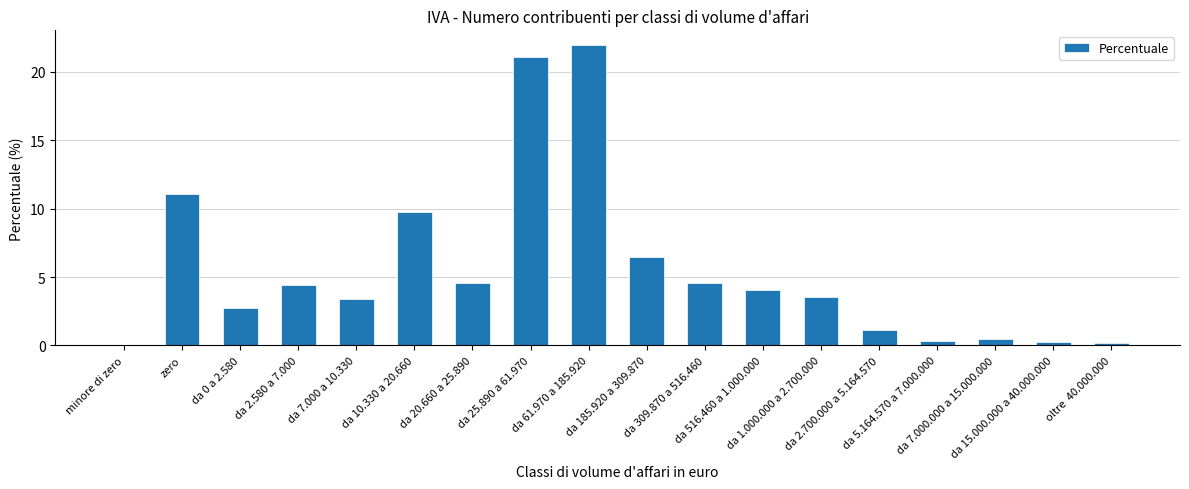

Where does the data first go above 4?

zero